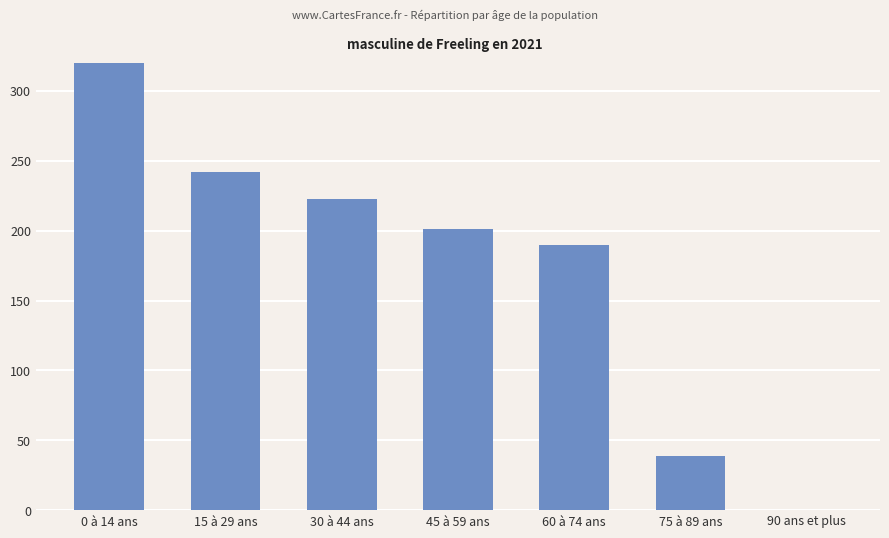

The value at 90 ans et plus is 0. True or false?

True